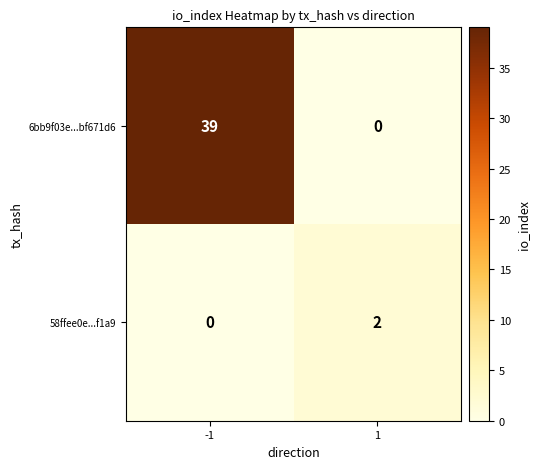

At how many categories does at least one series exceed 4?

1